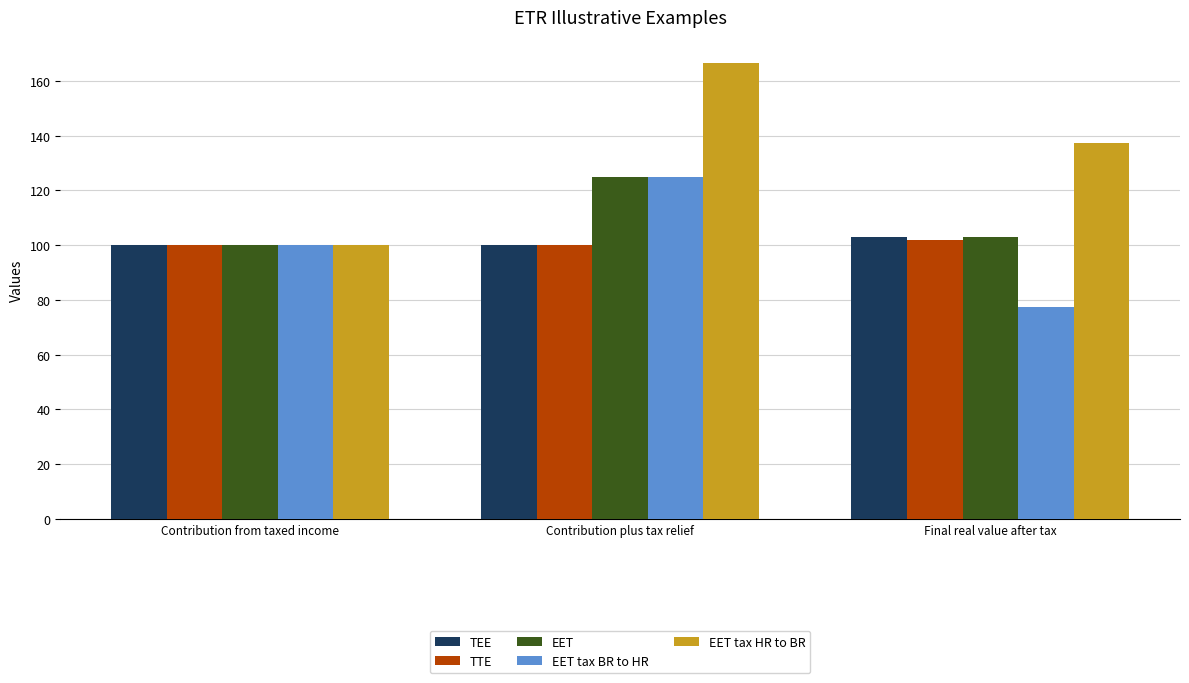

What value does the TEE series have at Final real value after tax?

103.0